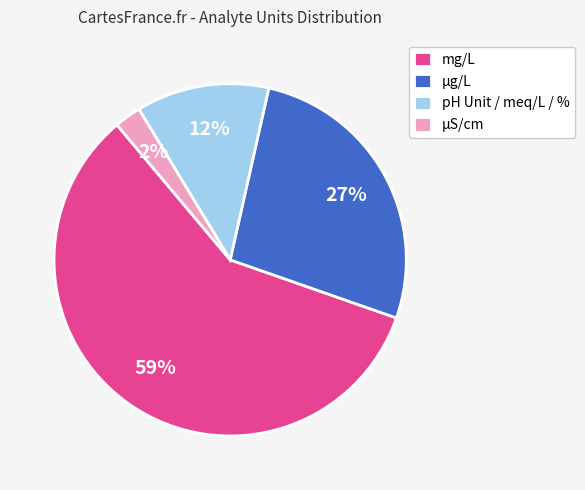

Which category has the smallest portion of the pie?

µS/cm